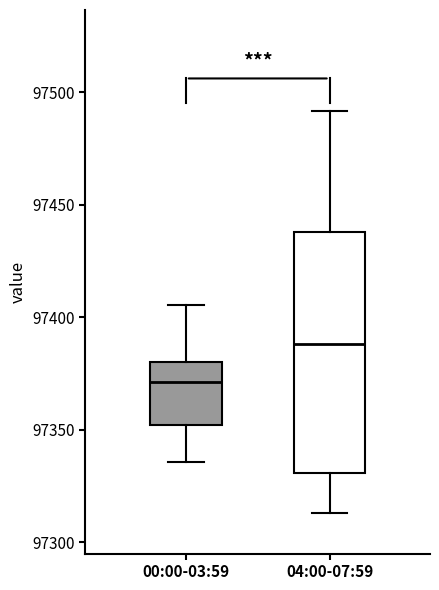

Comparing the boxes themselves (not the whiskers), which one is the tallest?

04:00-07:59